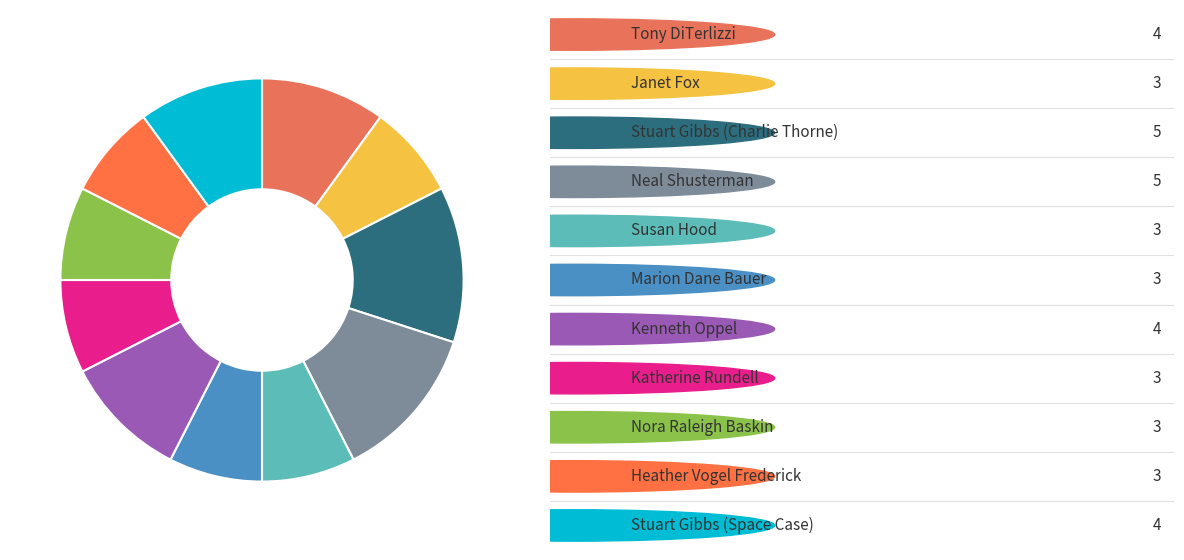

To the nearest percent, what is the difference between the largest and smallest slice percentages?

5%